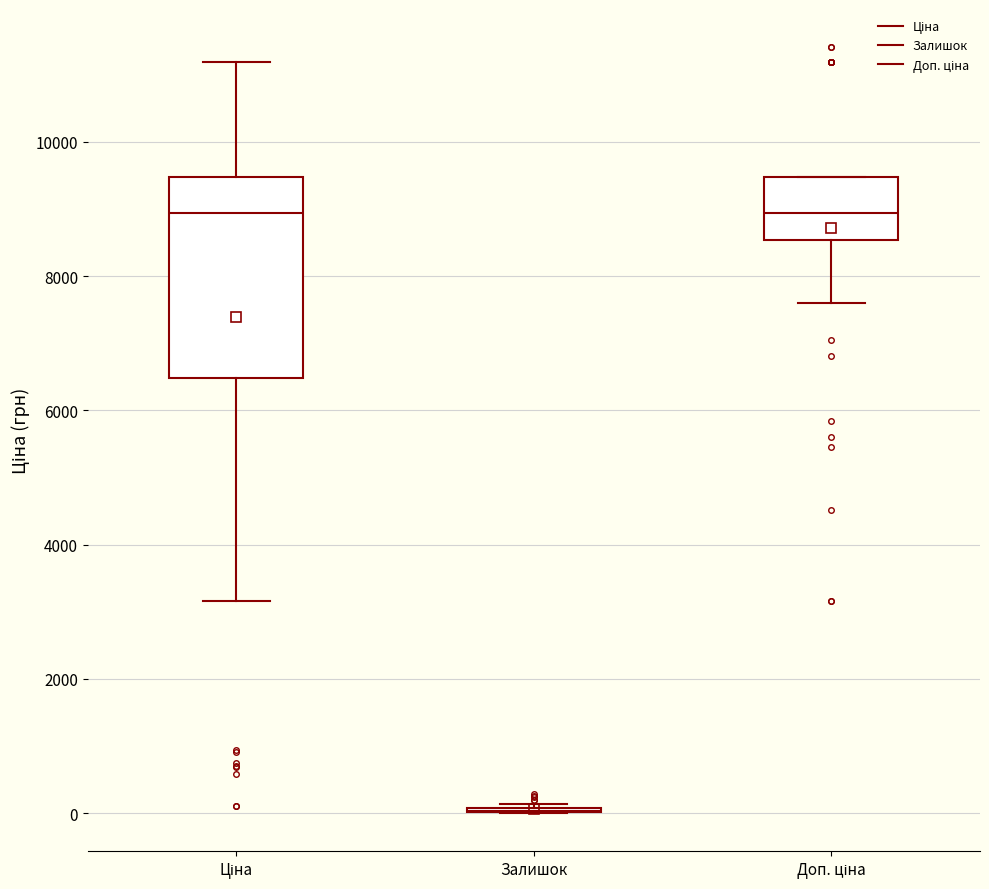

Where is the lower edge of the box for Доп. ціна on the y-axis? The values are not printed on the chart, so give them approximately, as read against the axis.

8600